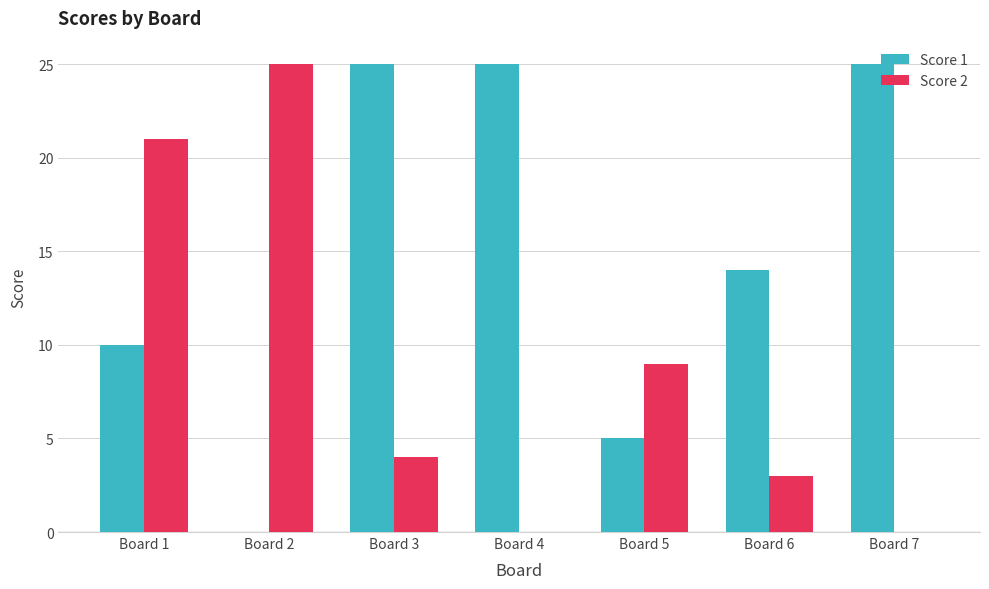

What is the sum of all Score 2 values?

62